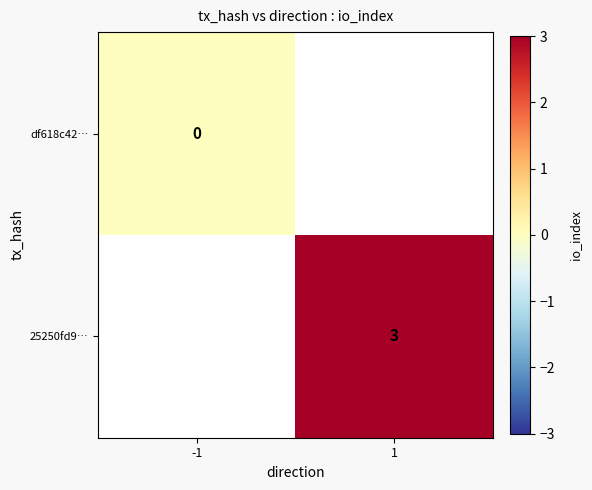

What is the maximum value shown in the chart?

3.0